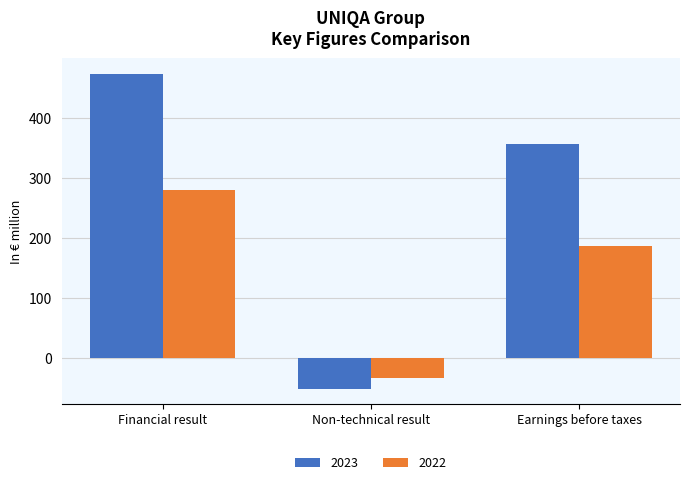

How many negative values does the 2023 series have?

1